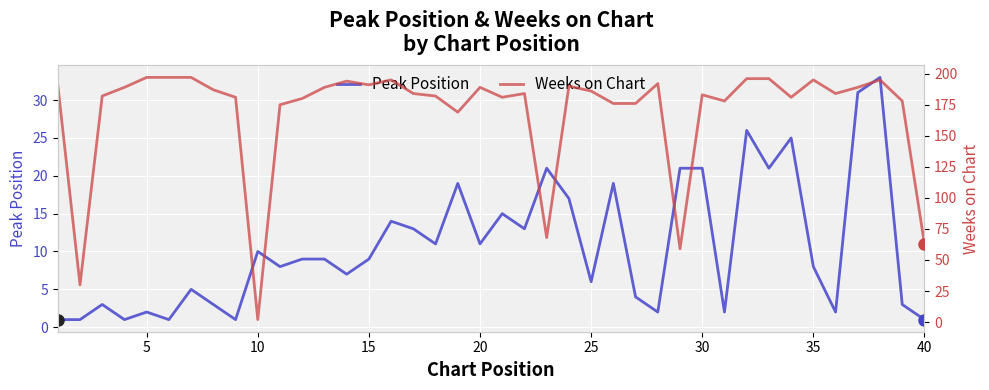

Which series has the largest total across all categories?

Weeks on Chart